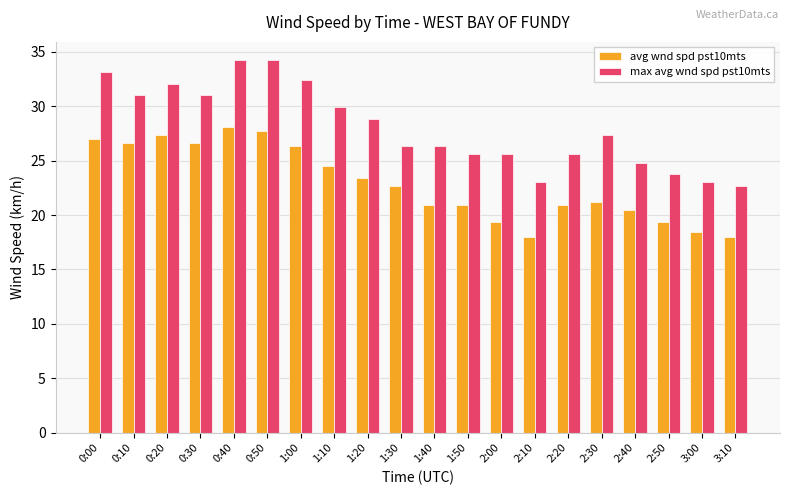

What is the minimum value shown in the chart?

18.0